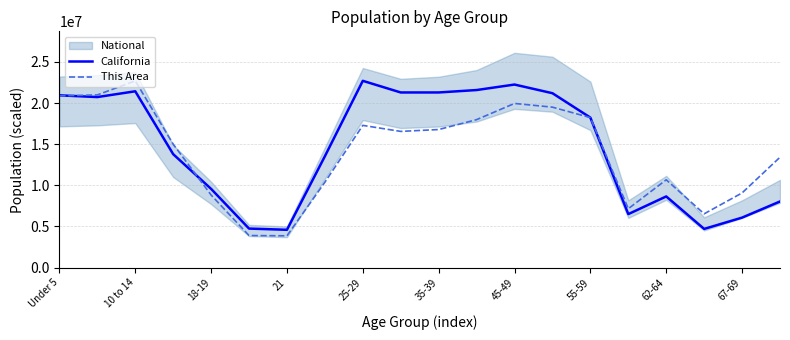

What is the maximum value for California?

22708591.0